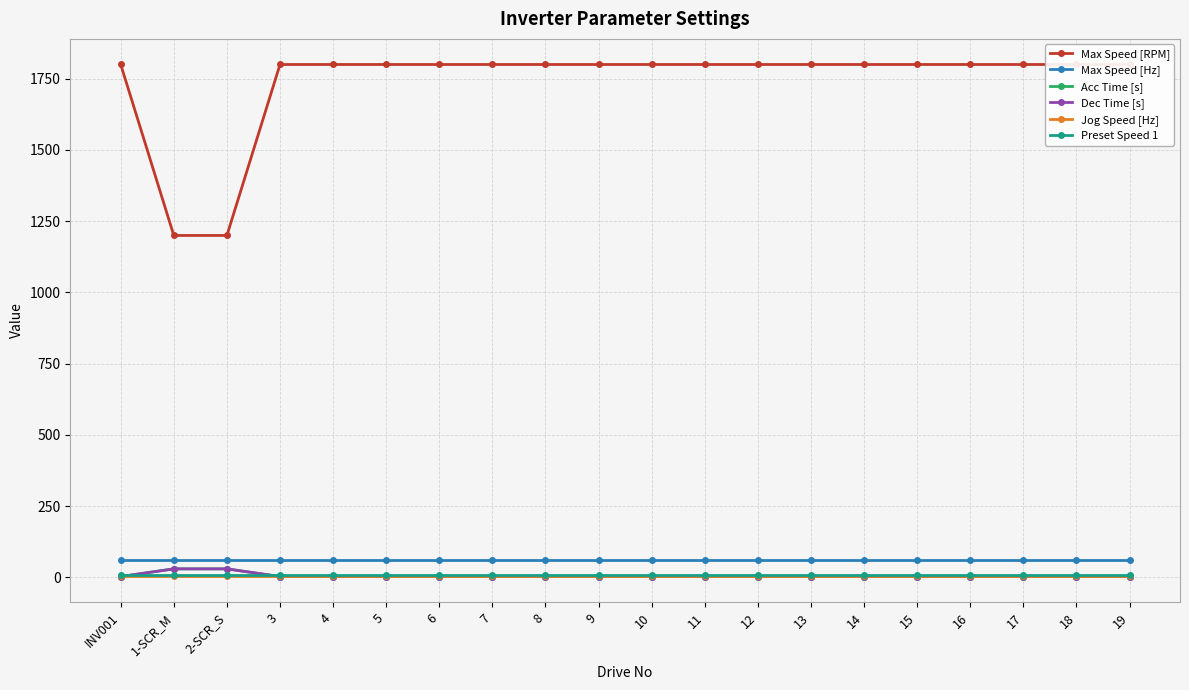

True or false: Max Speed [Hz] and Acc Time [s] cross at least once.

False